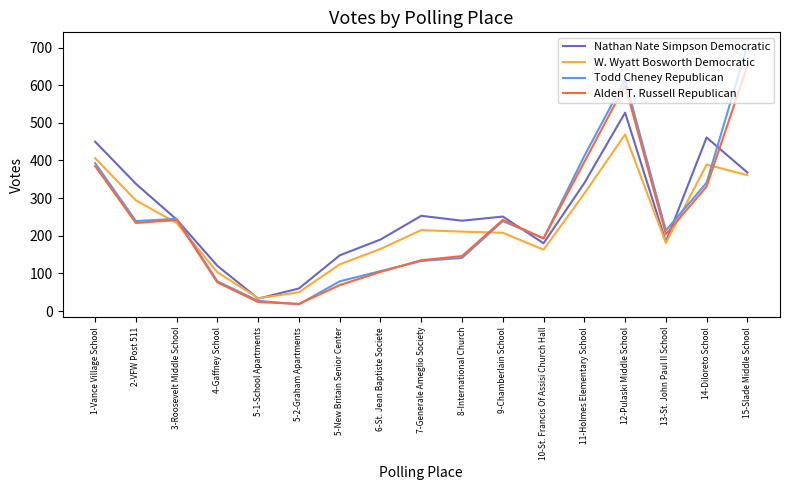

Between 2-VFW Post 511 and 6-St. Jean Baptiste Societe, which series saw the biggest shift?

Nathan Nate Simpson Democratic